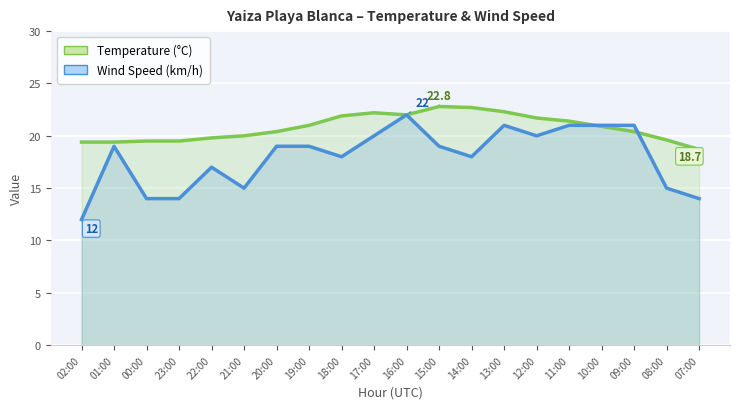

At how many categories does at least one series exceed 13?

20